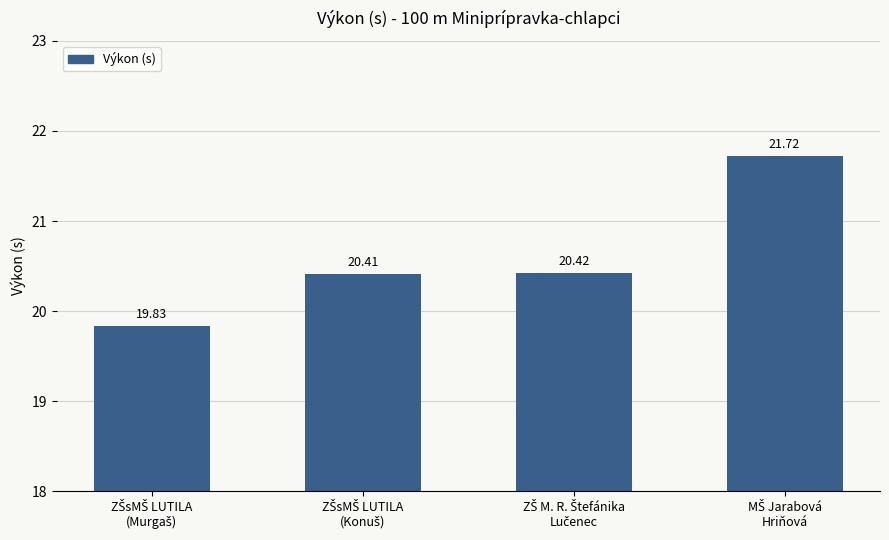

What is the sum of all values?

82.4